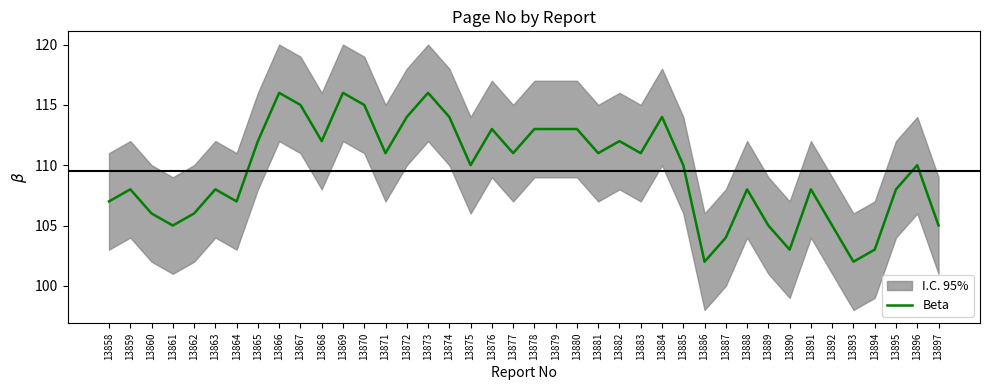

True or false: there are more than 2 points higher than both neighbors.

True